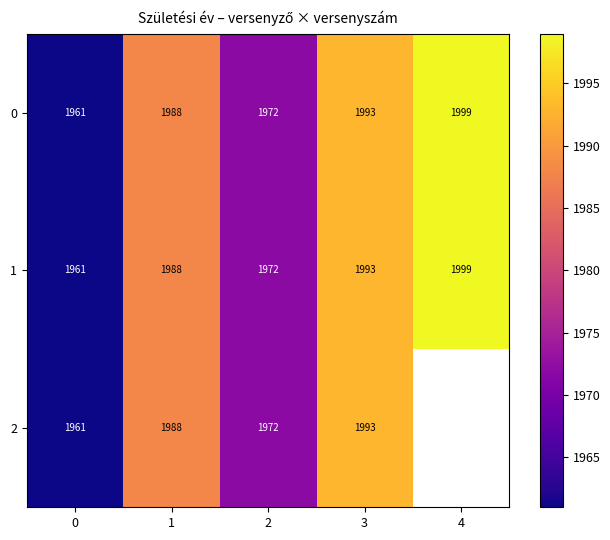

What is the difference between the 0 values at 2 and 3?

21.0